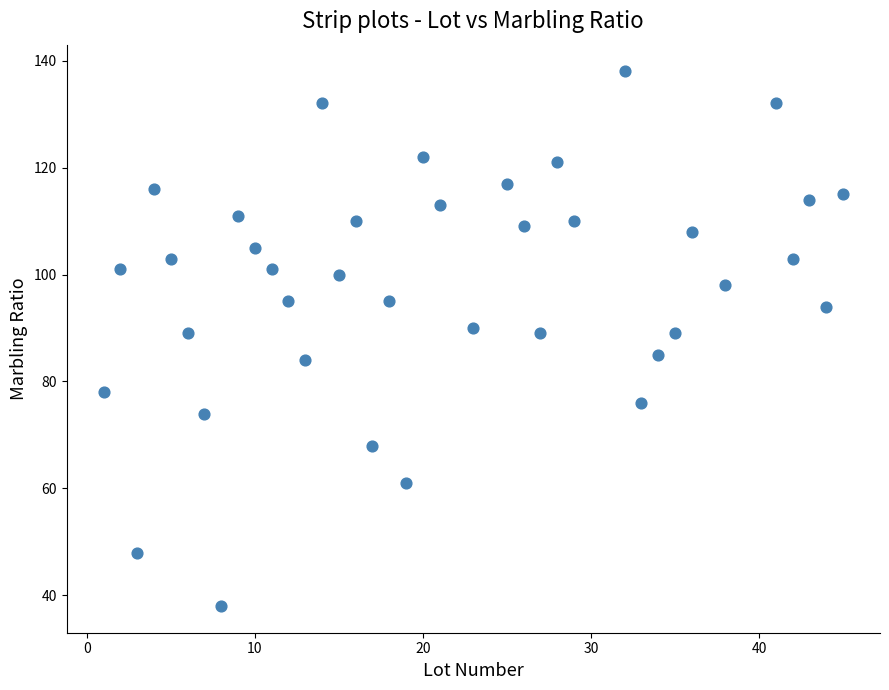

What is the range of Y values (max minus min)?

100